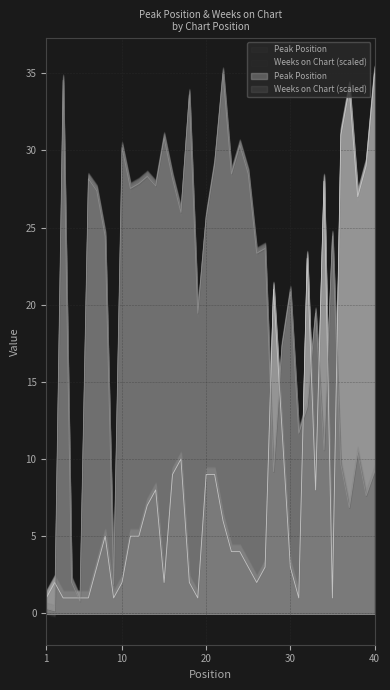

Reading left to right, transcribe all the data shown in this chart.

Peak Position: 1=1.0	2=2.0	3=1.0	4=1.0	5=1.0	6=1.0	7=3.0	8=5.0	9=1.0	10=2.0	11=5.0	12=5.0	13=7.0	14=8.0	15=2.0	16=9.0	17=10.0	18=2.0	19=1.0	20=9.0	21=9.0	22=6.0	23=4.0	24=4.0	25=3.0	26=2.0	27=3.0	28=21.0	29=12.0	30=3.0	31=1.0	32=23.0	33=8.0	34=28.0	35=1.0	36=31.0	37=34.0	38=27.0	39=29.0	40=35.0
Weeks on Chart: 1=0.3	2=0.2	3=34.5	4=2.0	5=0.8	6=28.2	7=27.4	8=24.4	9=1.9	10=30.2	11=27.5	12=27.8	13=28.3	14=27.7	15=30.8	16=28.2	17=26.0	18=33.6	19=19.4	20=25.7	21=29.1	22=35.0	23=28.5	24=30.3	25=28.5	26=23.3	27=23.6	28=9.2	29=17.3	30=20.8	31=11.7	32=13.4	33=19.4	34=10.6	35=24.4	36=9.6	37=6.8	38=10.4	39=7.6	40=9.2